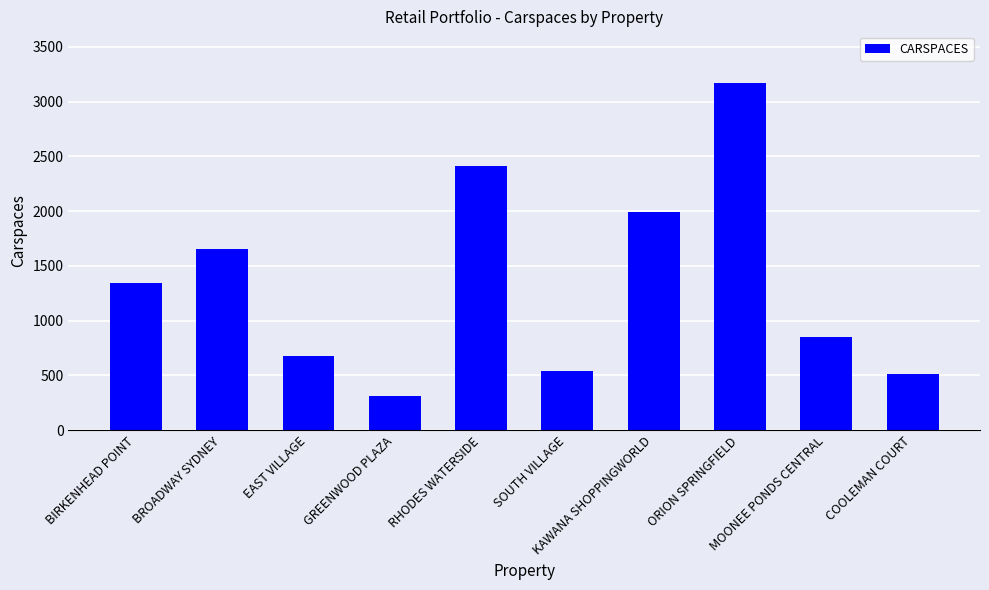

What is the smallest value displayed?

312